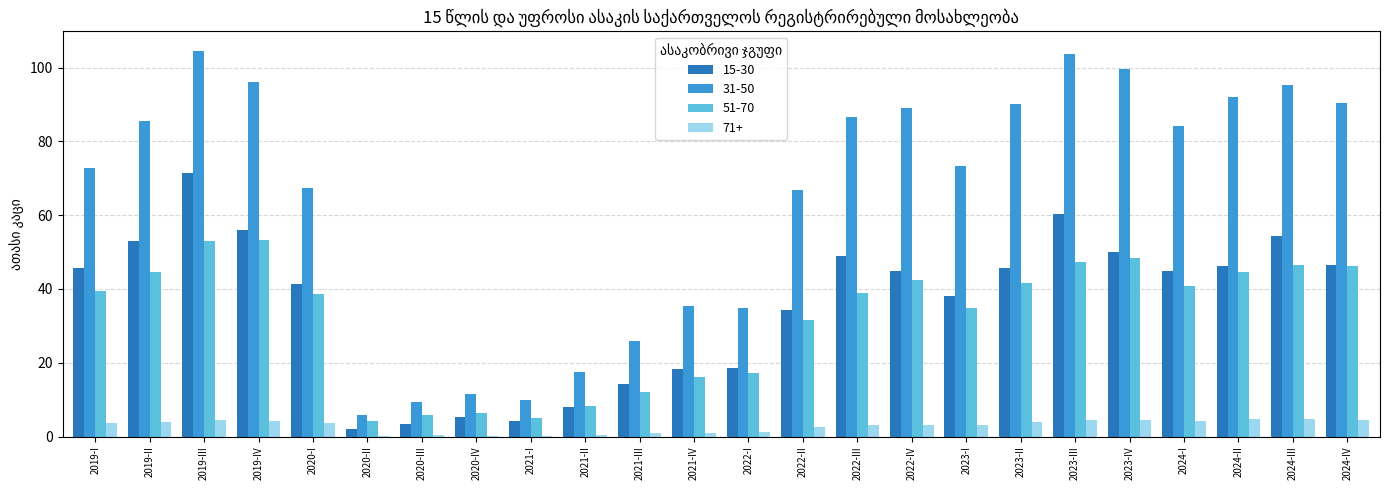

What are all the series names shown in the legend?

15-30, 31-50, 51-70, 71+